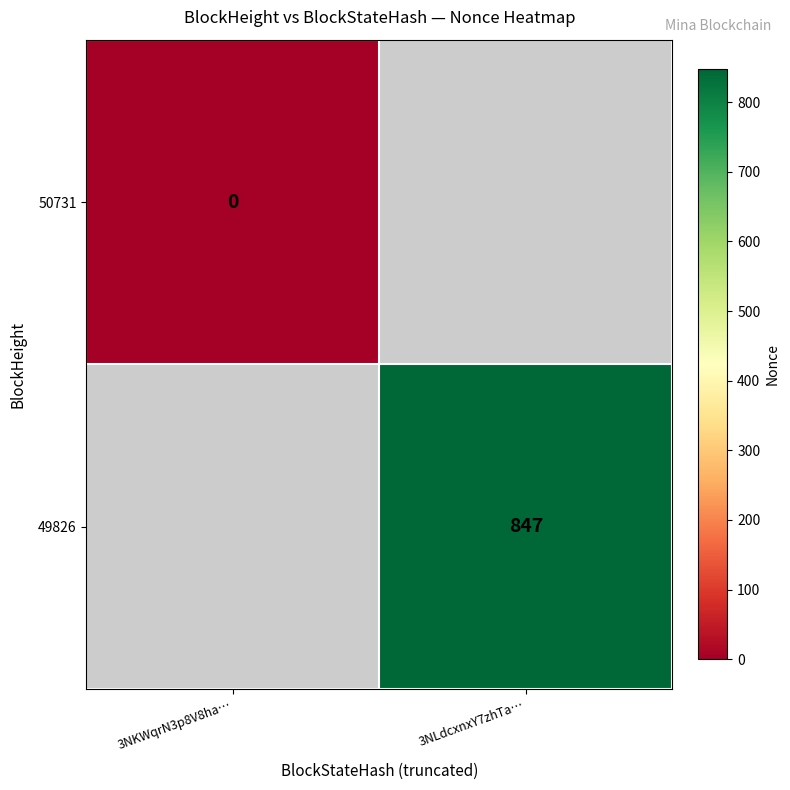

Is the value of 50731 at 3NKWqrN3p8V8ha… greater than the value of 49826 at 3NLdcxnxY7zhTa…?

No